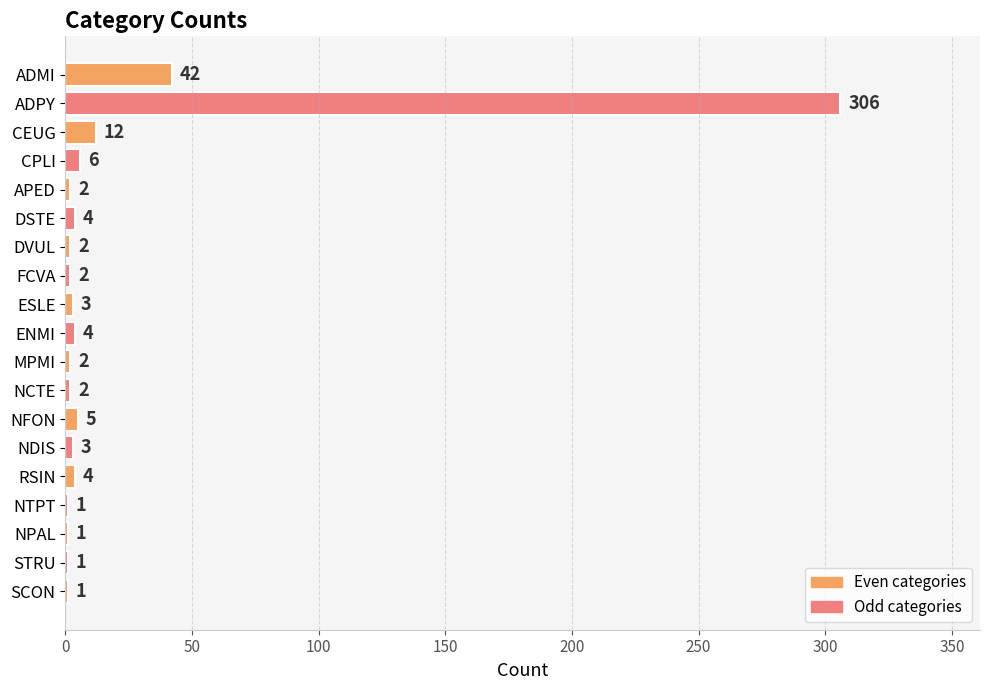

What is the ratio of the value at DVUL to the value at DSTE?

0.5